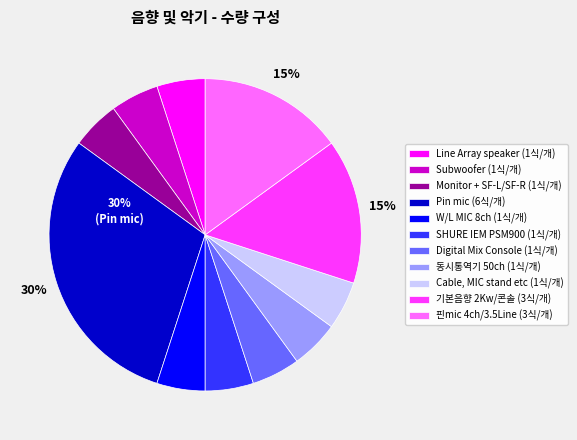

To the nearest percent, what is the difference between the largest and smallest slice percentages?

25%